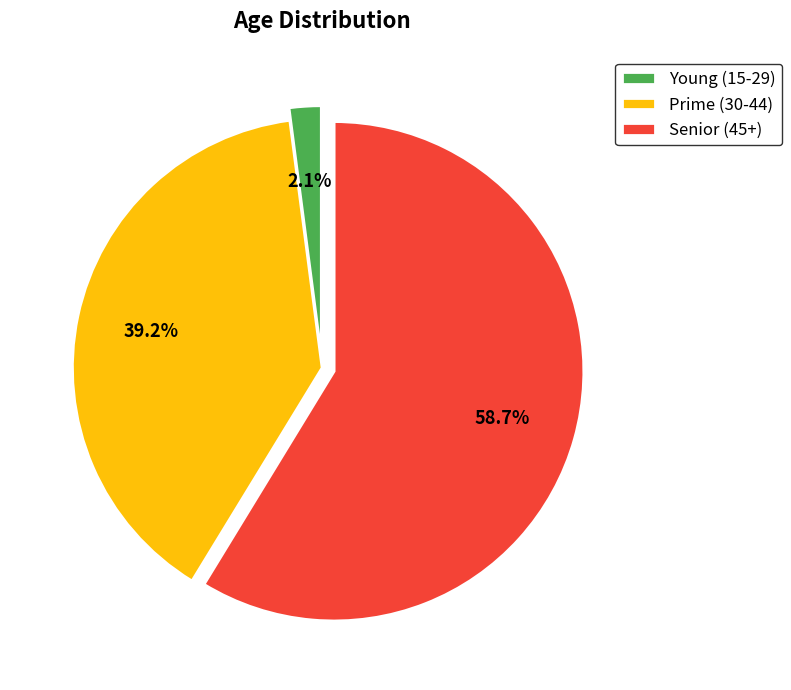

Rank the categories by value from highest to lowest.

Senior (45+), Prime (30-44), Young (15-29)